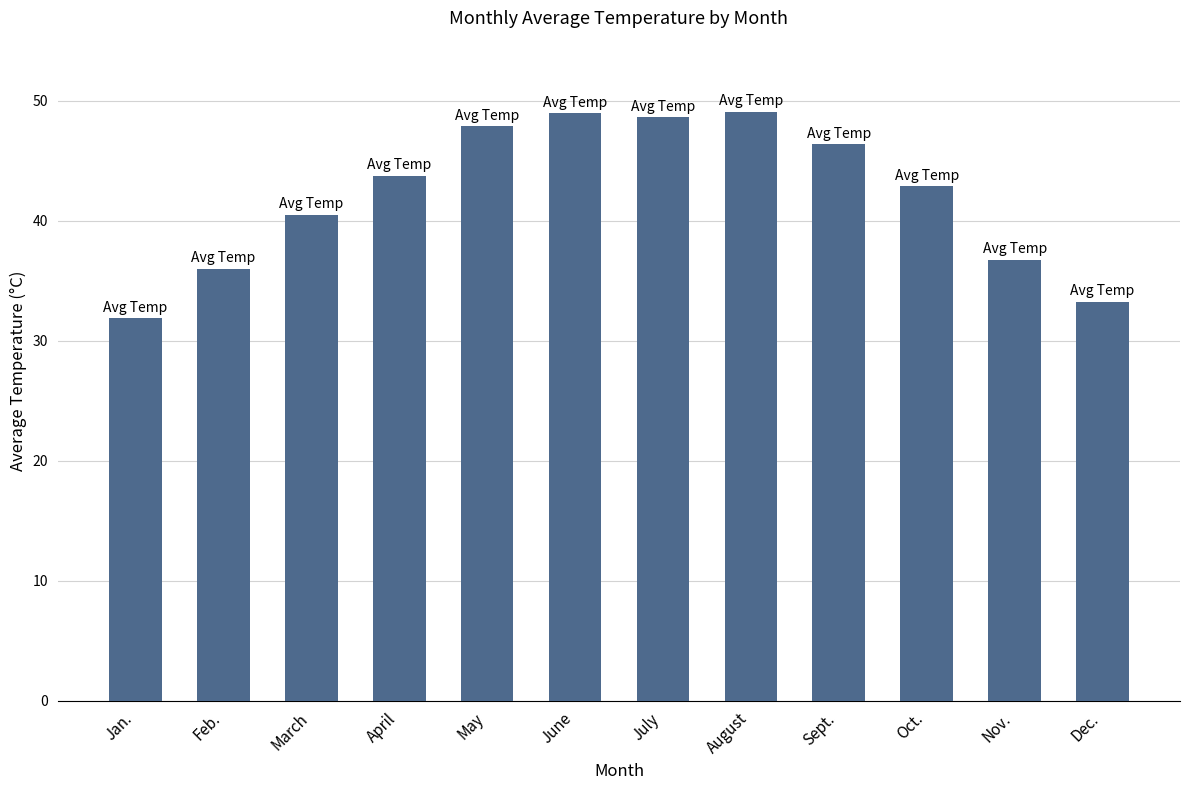

What is the change in value from April to August?

+5.3